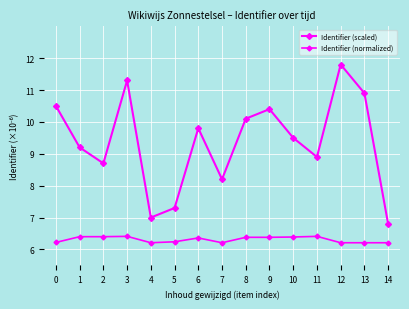

Is this an area chart (filled region under the line)?

No